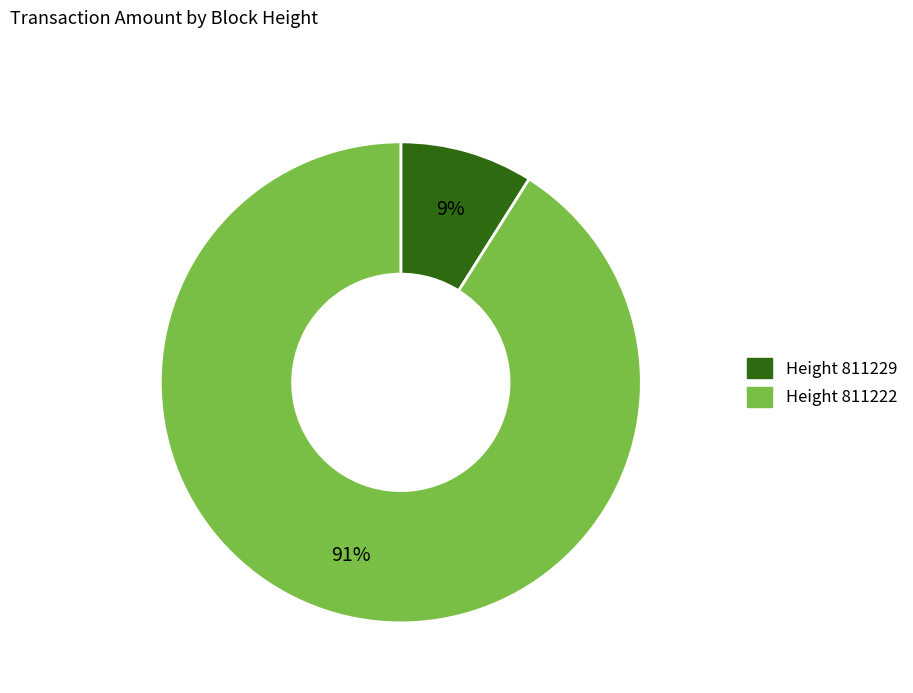

To the nearest percent, what is the difference between the largest and smallest slice percentages?

82%